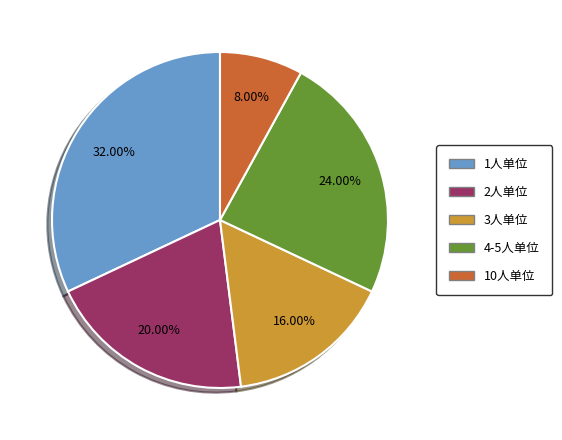

What is the smallest slice in the pie chart?

10人单位